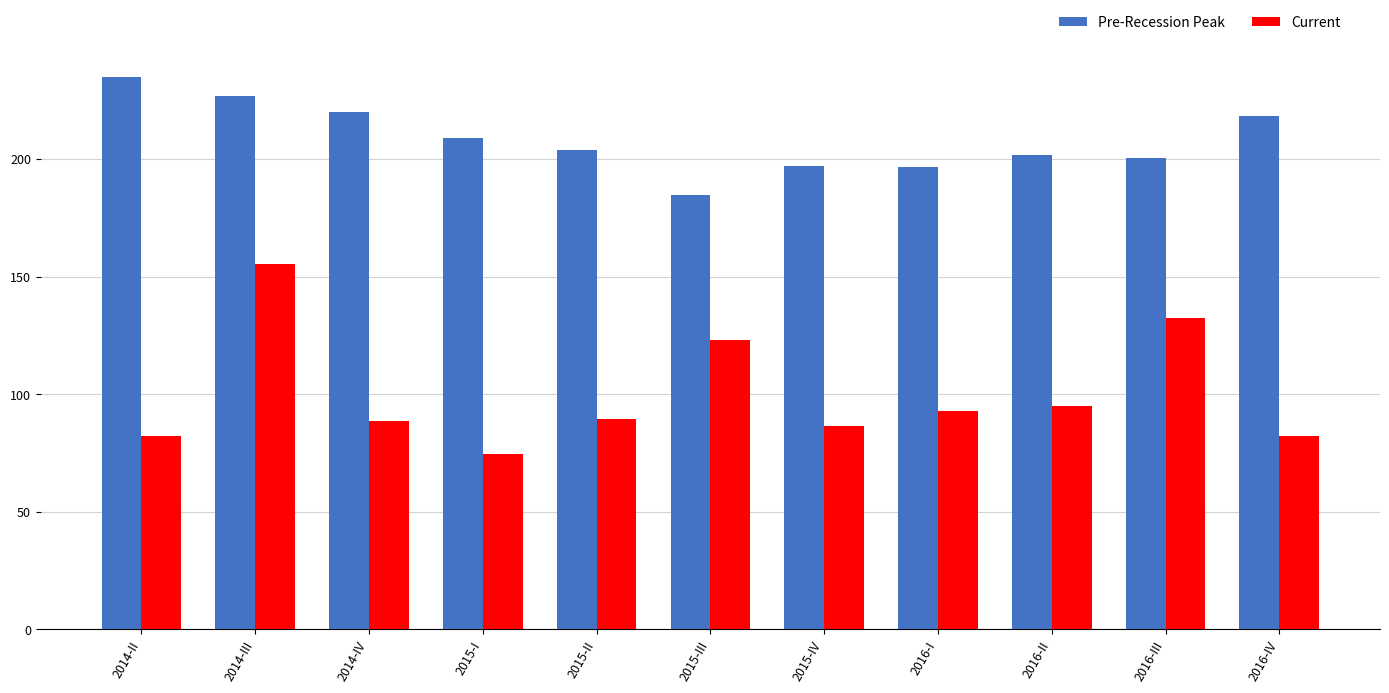

At 2014-III, list the series in order from smallest to largest.

Current, Pre-Recession Peak